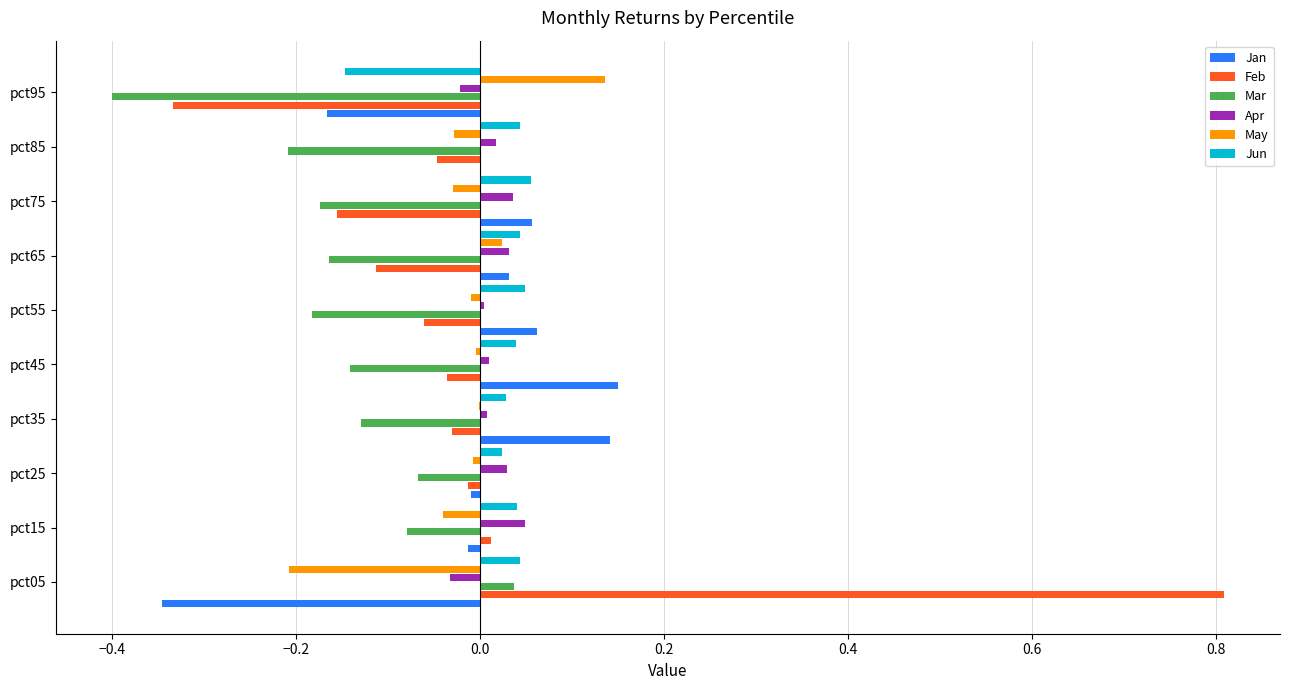

Reading left to right, transcribe all the data shown in this chart.

Jan: pct05=-0.3	pct15=-0.0	pct25=-0.0	pct35=0.1	pct45=0.2	pct55=0.1	pct65=0.0	pct75=0.1	pct85=-0.0	pct95=-0.2
Feb: pct05=0.8	pct15=0.0	pct25=-0.0	pct35=-0.0	pct45=-0.0	pct55=-0.1	pct65=-0.1	pct75=-0.2	pct85=-0.0	pct95=-0.3
Mar: pct05=0.0	pct15=-0.1	pct25=-0.1	pct35=-0.1	pct45=-0.1	pct55=-0.2	pct65=-0.2	pct75=-0.2	pct85=-0.2	pct95=-0.4
Apr: pct05=-0.0	pct15=0.0	pct25=0.0	pct35=0.0	pct45=0.0	pct55=0.0	pct65=0.0	pct75=0.0	pct85=0.0	pct95=-0.0
May: pct05=-0.2	pct15=-0.0	pct25=-0.0	pct35=-0.0	pct45=-0.0	pct55=-0.0	pct65=0.0	pct75=-0.0	pct85=-0.0	pct95=0.1
Jun: pct05=0.0	pct15=0.0	pct25=0.0	pct35=0.0	pct45=0.0	pct55=0.0	pct65=0.0	pct75=0.1	pct85=0.0	pct95=-0.1